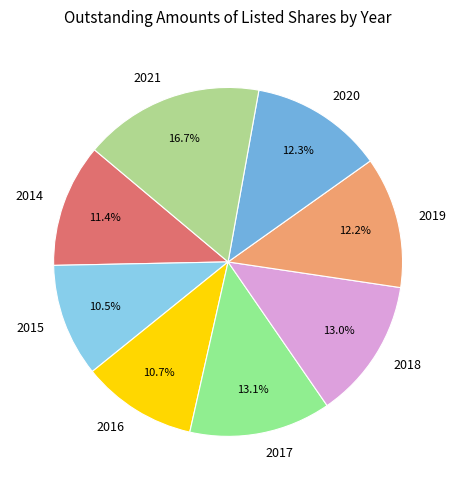

Is 2016 the majority of the pie?

No